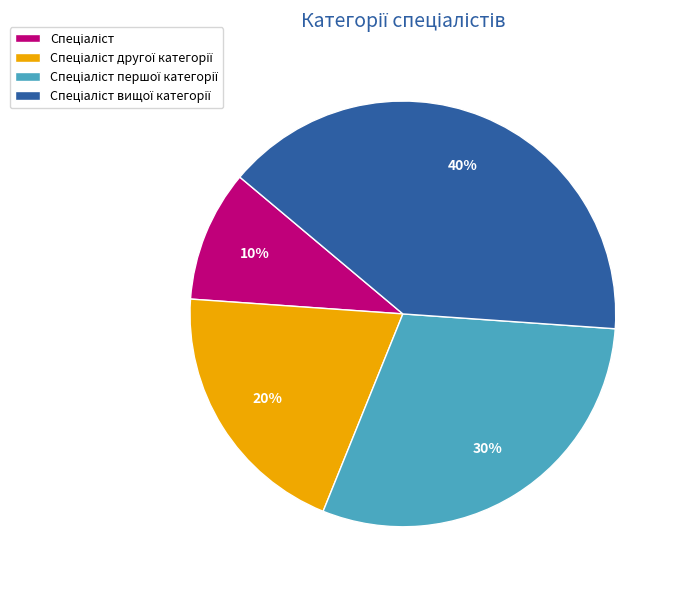

To the nearest percent, what is the difference between the largest and smallest slice percentages?

30%